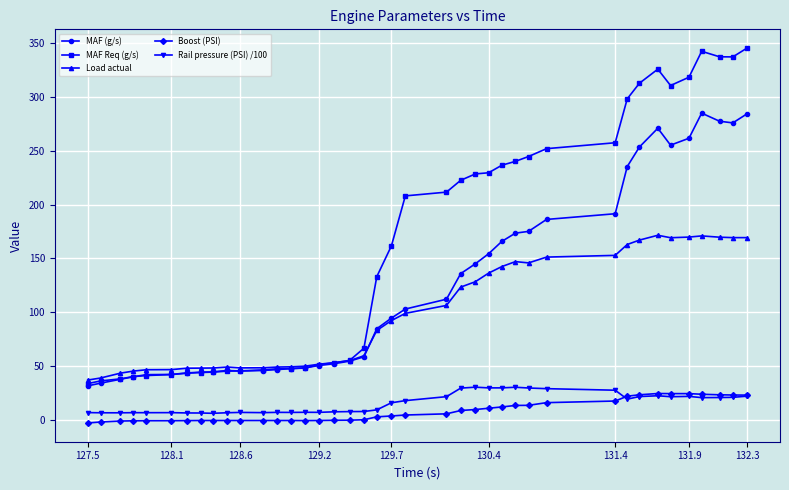

How many categories are shown in the chart?

40